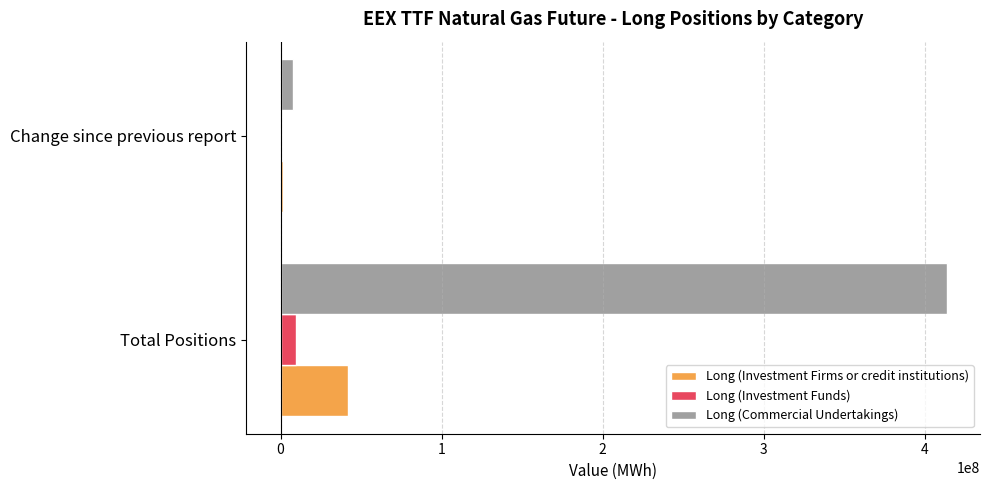

What is the greatest value displayed?

413471732